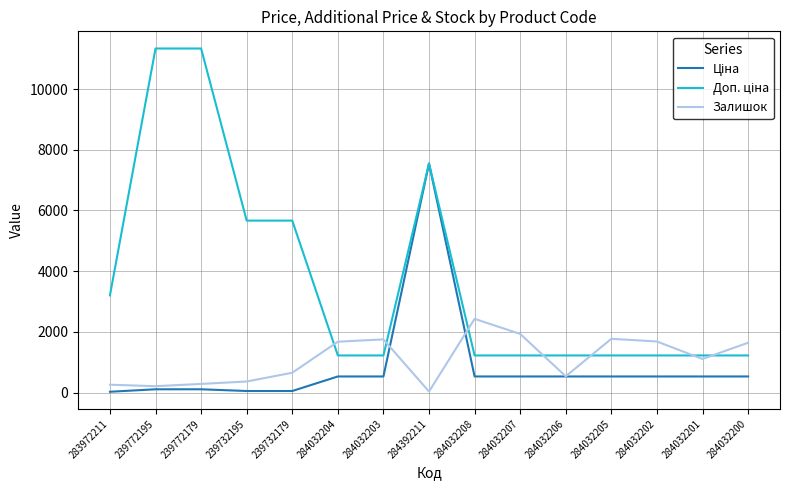

What is the spread (max minus min) of values at 284032200?

1110.6